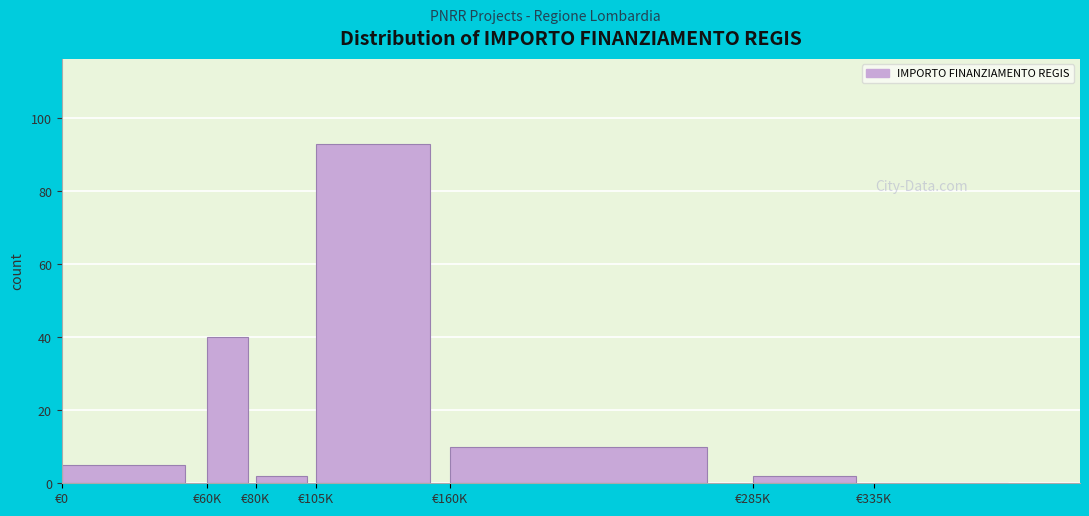

Reading right to left, extract all data points from this chart.

€335K=0	€285K=2	€160K=10	€105K=93	€80K=2	€60K=40	€0=5